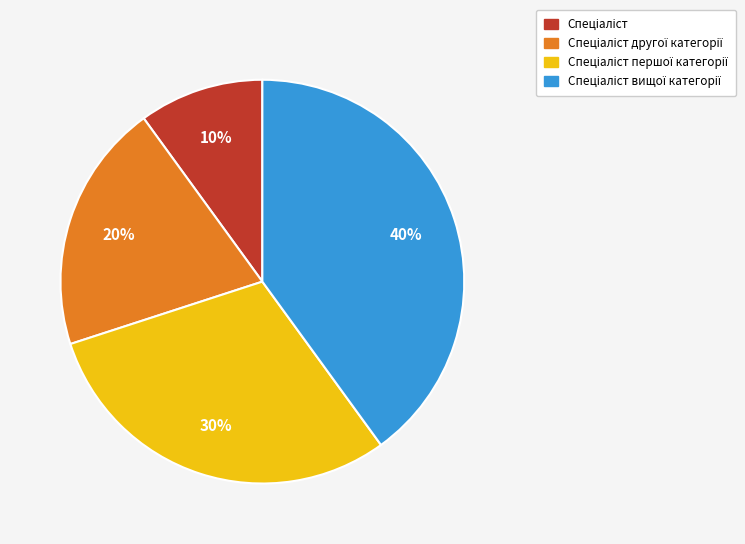

Is there a majority slice in this chart?

No